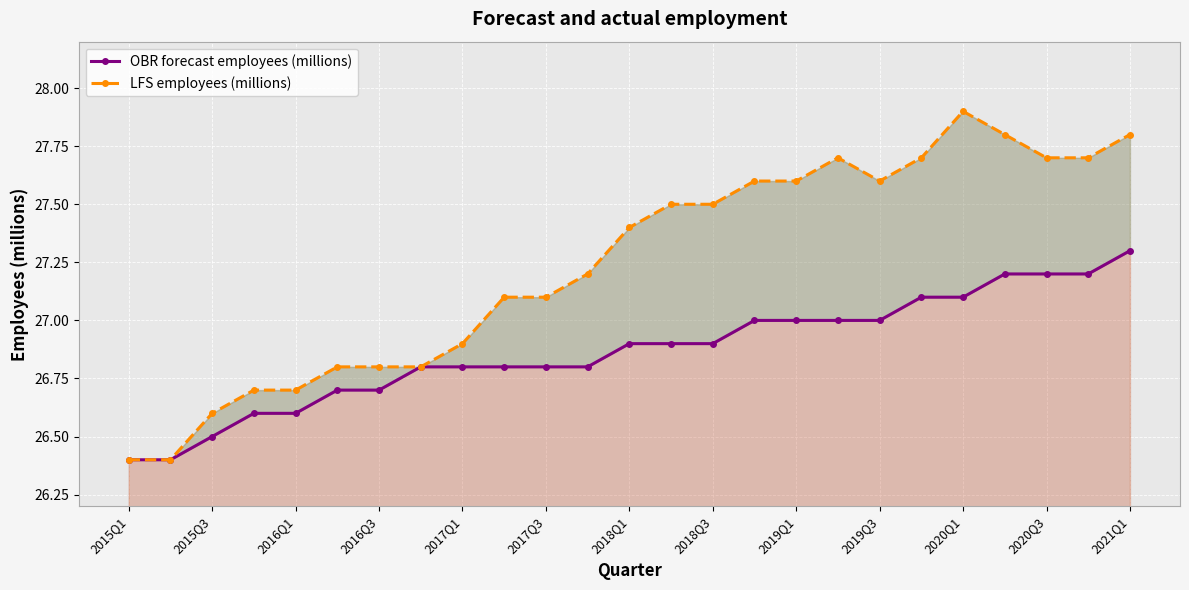

What is the label of the 1st point from the left?

2015Q1